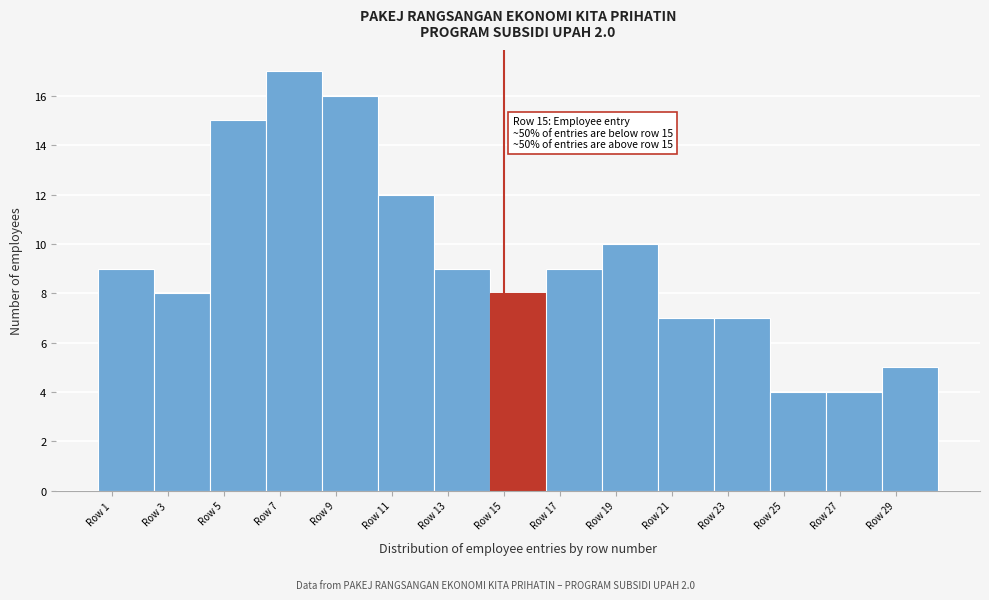

Over which range of the x-axis is the bar tallest?

6.5 to 8.5